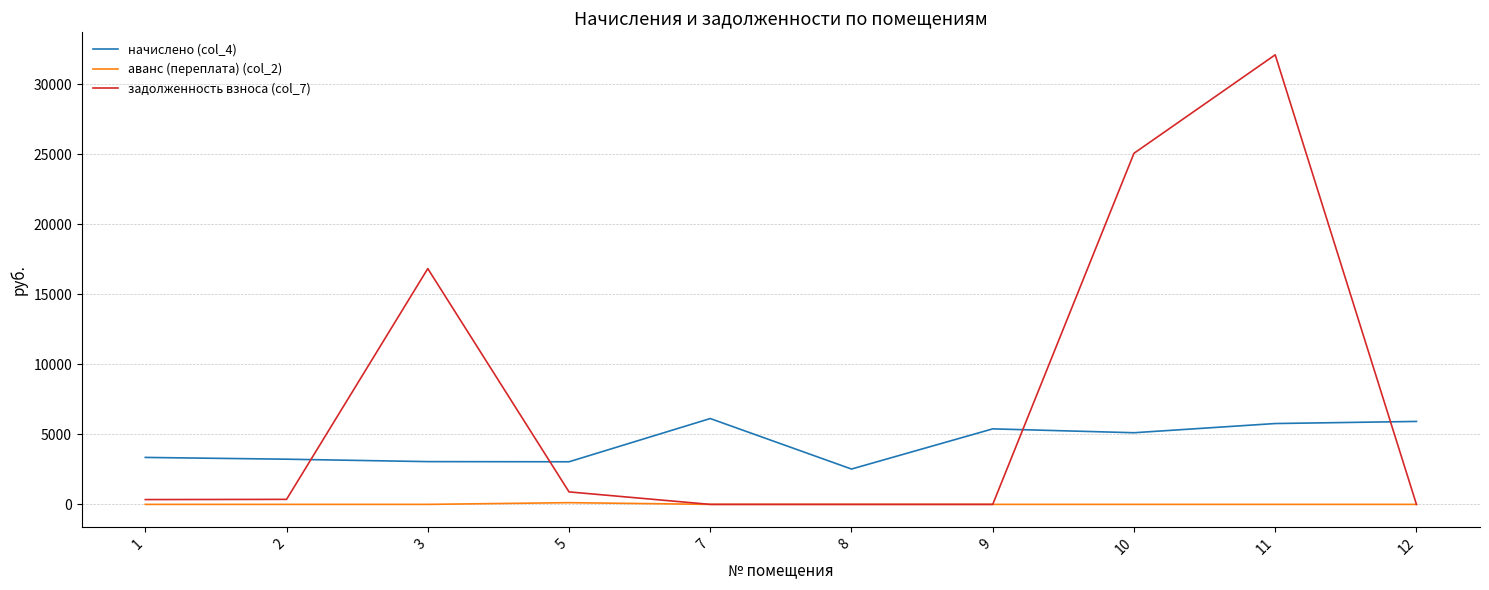

True or false: задолженность взноса (col_7) and начислено (col_4) cross at least once.

True